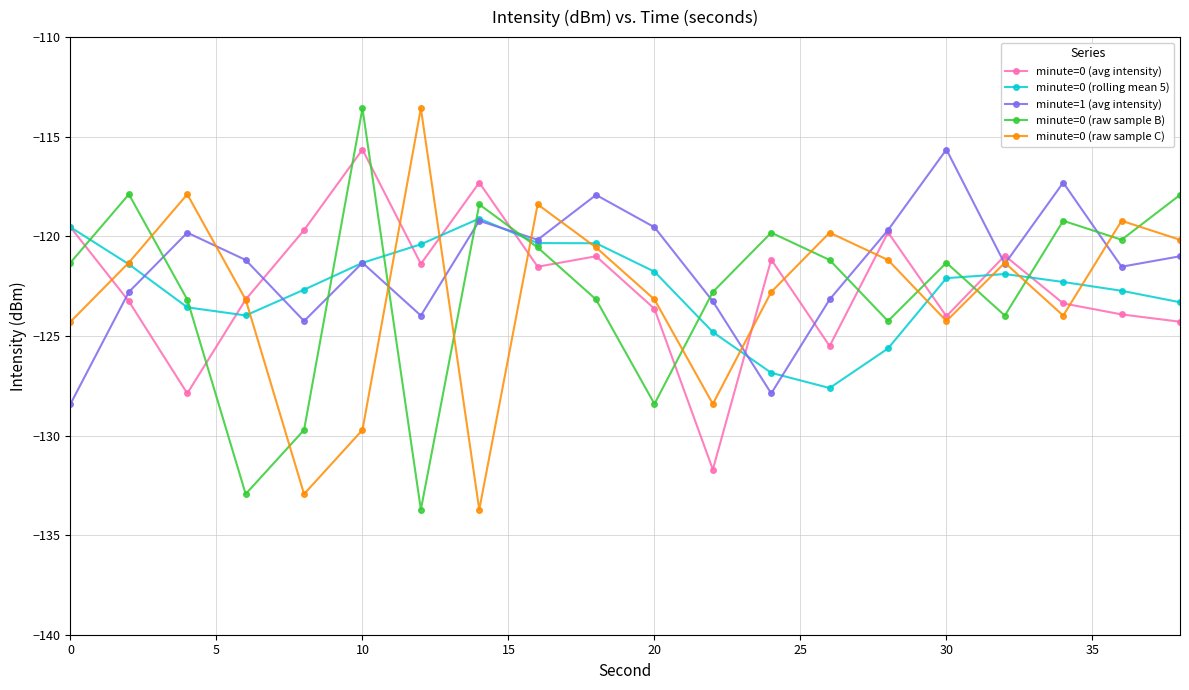

What is the value of the minute=0 (avg intensity) point at the 9th from the left?

-121.5